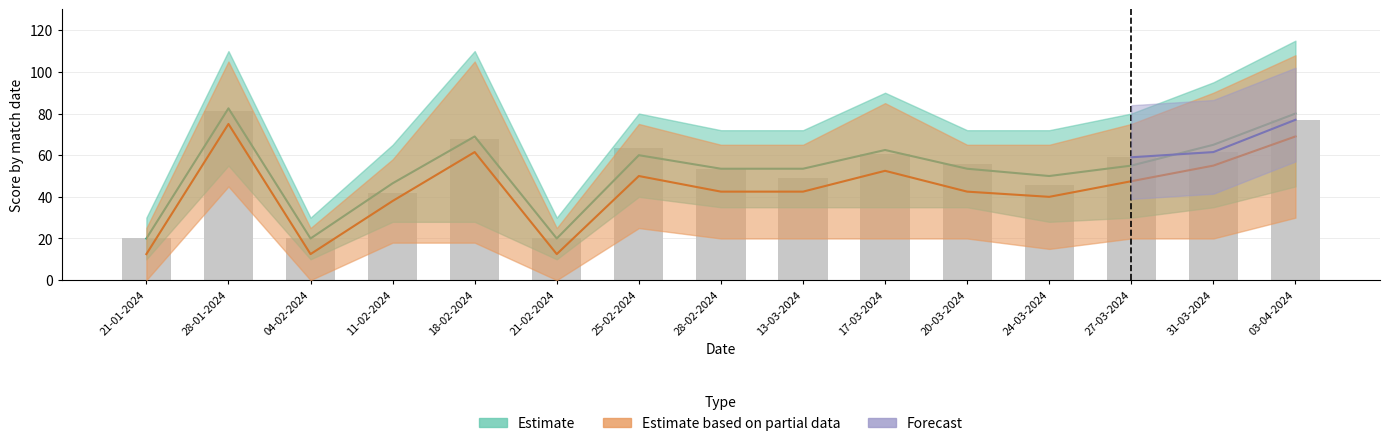

Rank the categories by value from lowest to highest.

21-01-2024, 04-02-2024, 21-02-2024, 11-02-2024, 24-03-2024, 13-03-2024, 28-02-2024, 20-03-2024, 27-03-2024, 17-03-2024, 31-03-2024, 25-02-2024, 18-02-2024, 03-04-2024, 28-01-2024